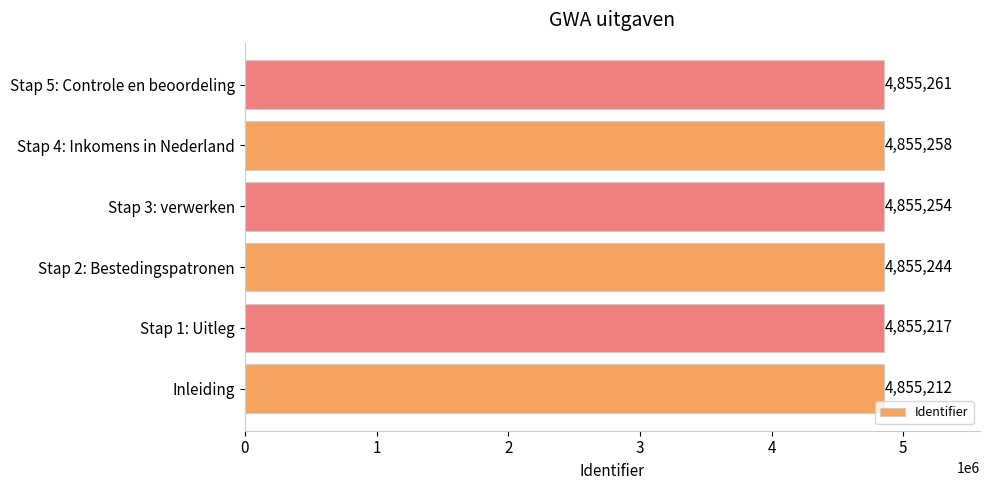

How many values are below 4855254?

3